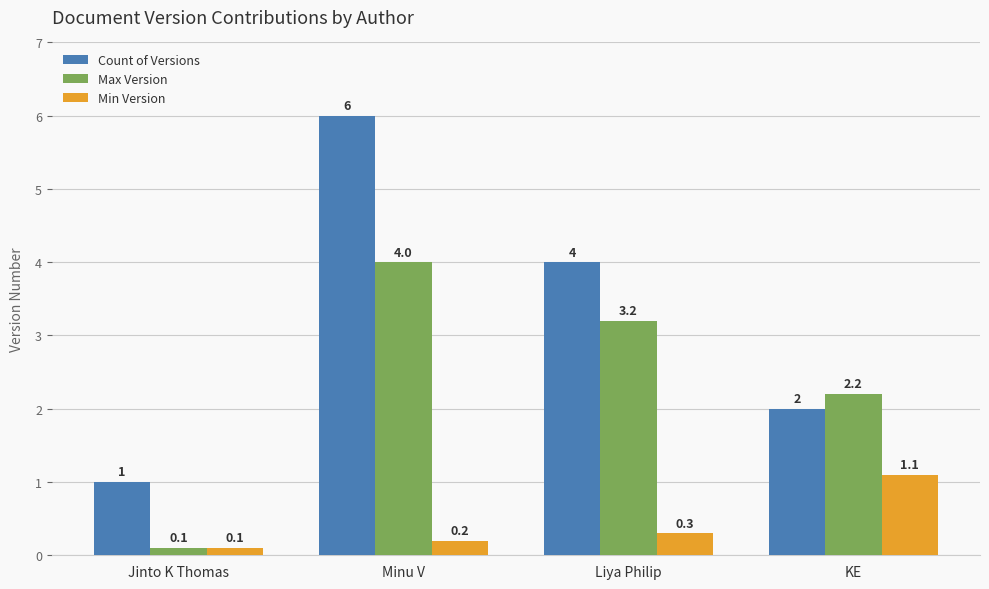

What position from the right is Liya Philip?

2